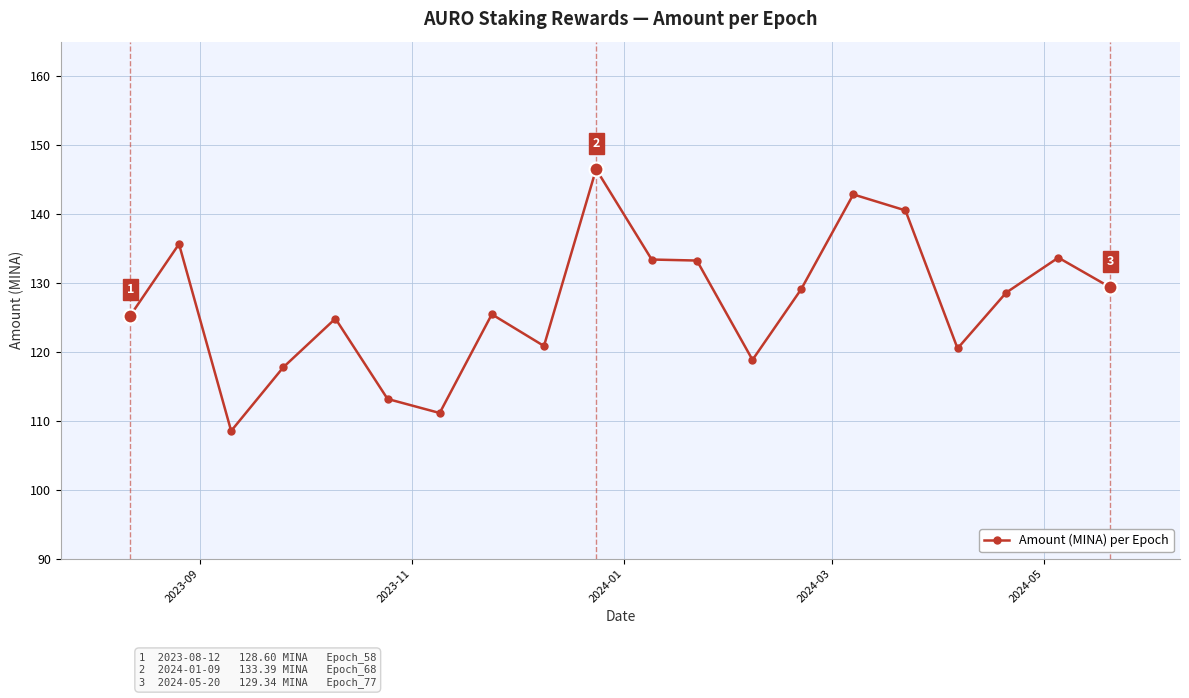

What is the maximum value shown in the chart?

146.5